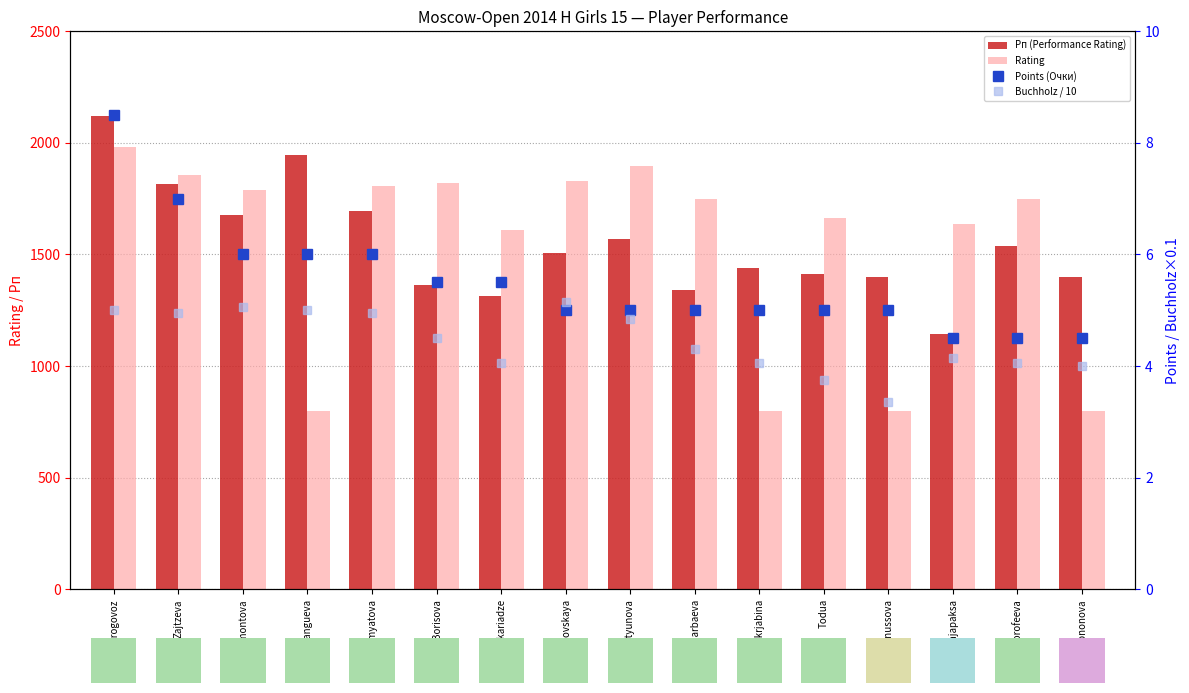

Does the chart contain any negative values?

No